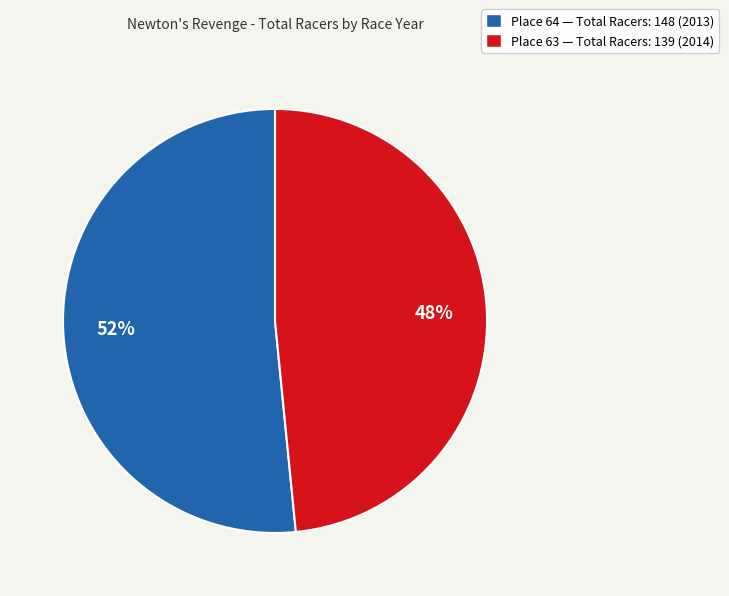

The Place 63 — Total Racers: 139 (2014) slice represents 37% of the pie. True or false?

False